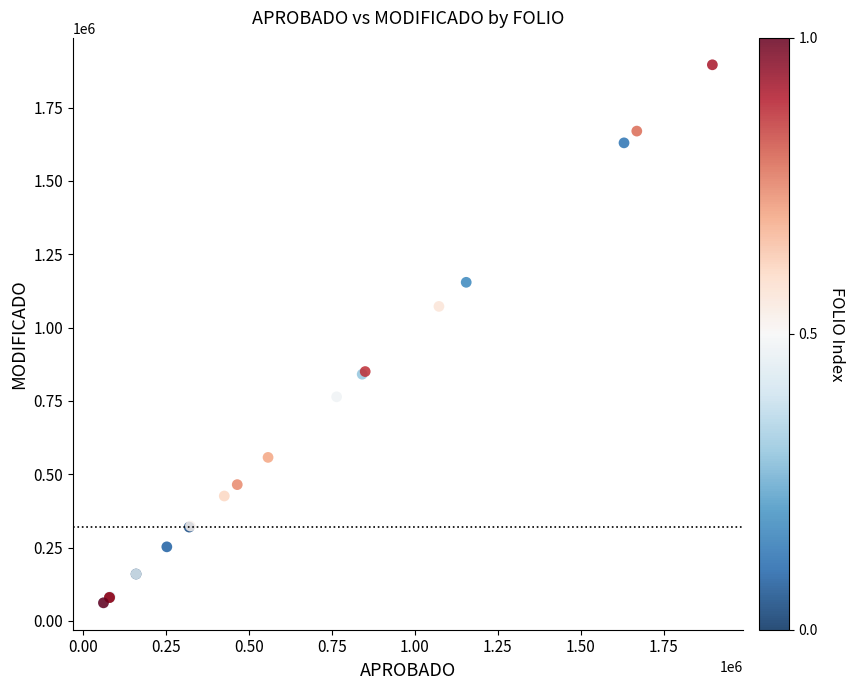

What Y value in the scatter plot is closest to 978940?

1072380.2